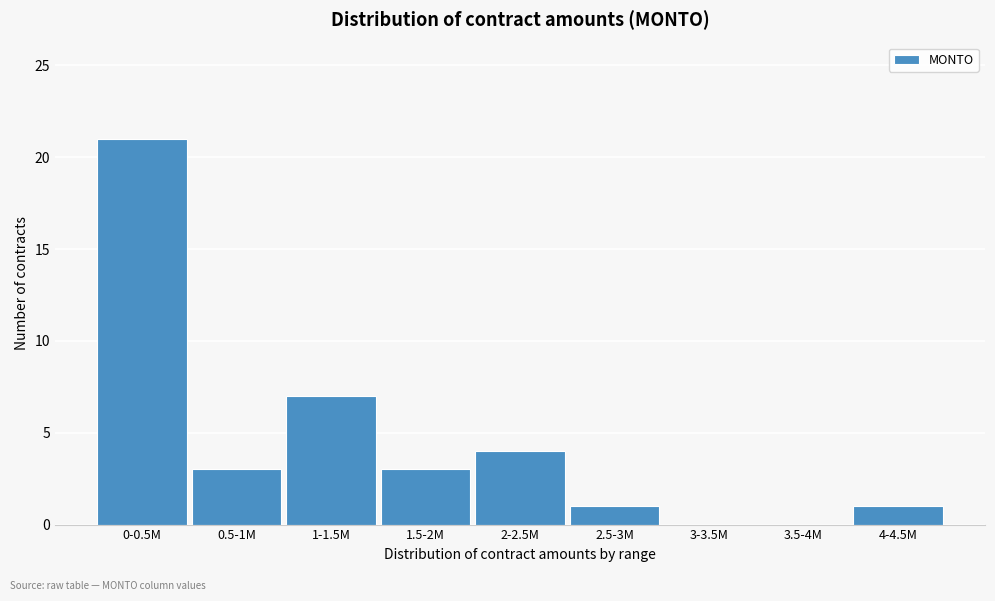

Reading left to right, list all the values displayed in this chart.

0-0.5M=21	0.5-1M=3	1-1.5M=7	1.5-2M=3	2-2.5M=4	2.5-3M=1	3-3.5M=0	3.5-4M=0	4-4.5M=1